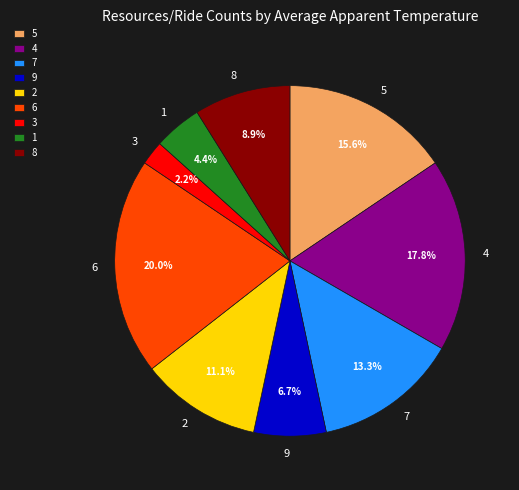

Does 1 account for over 50% of the chart?

No